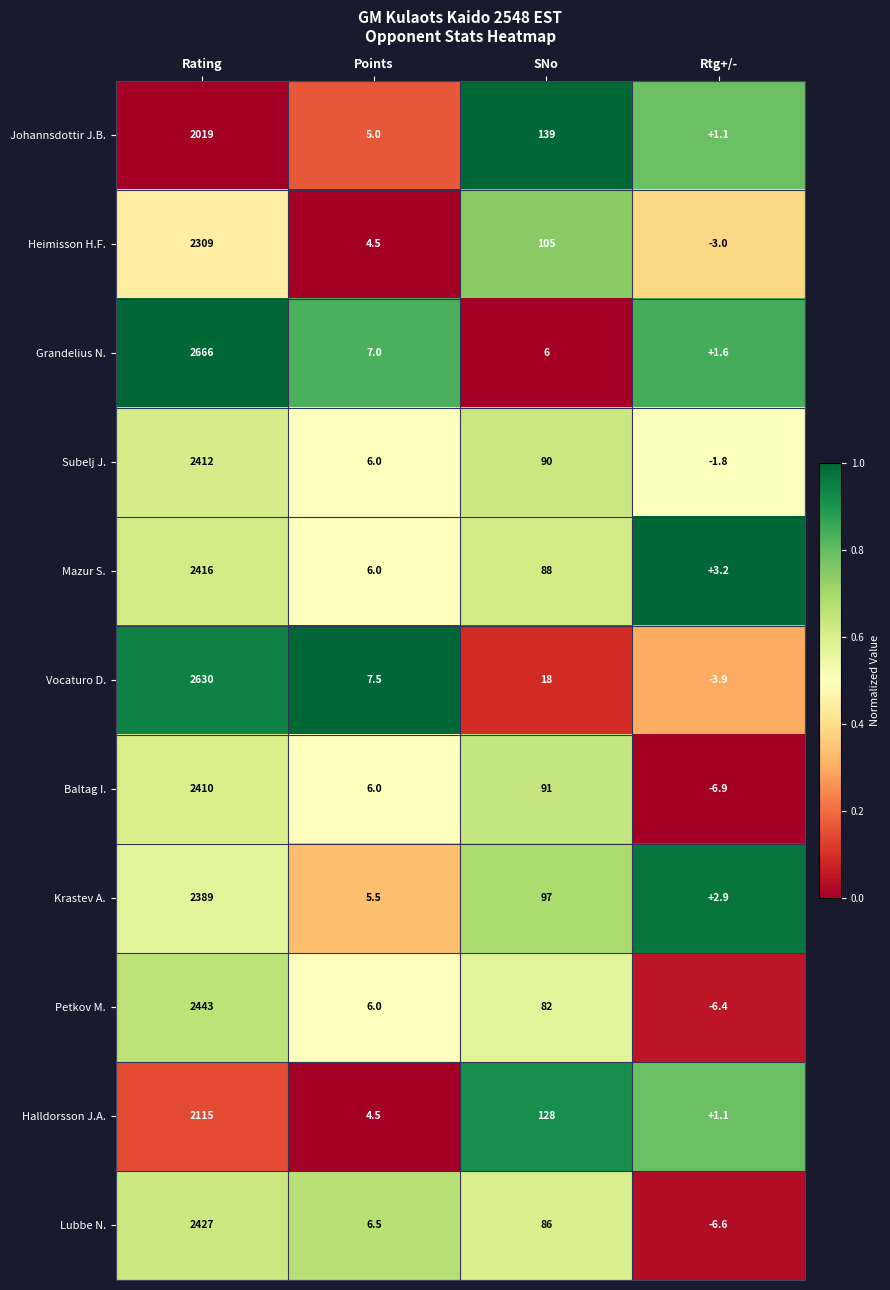

What is the total value across all series at Points?

64.5